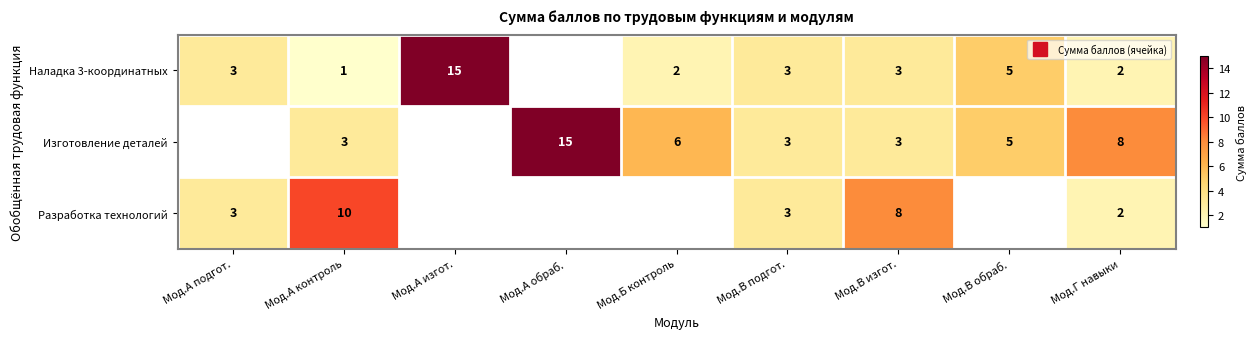

Rank the series by their maximum value, from highest to lowest.

Наладка 3-координатных, Изготовление деталей, Разработка технологий